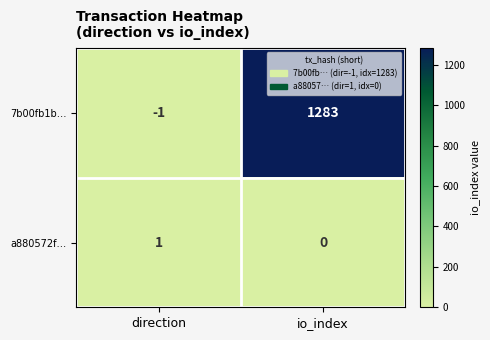

What is the approximate value of 7b00fb1b… at io_index, to the nearest 10?

1280